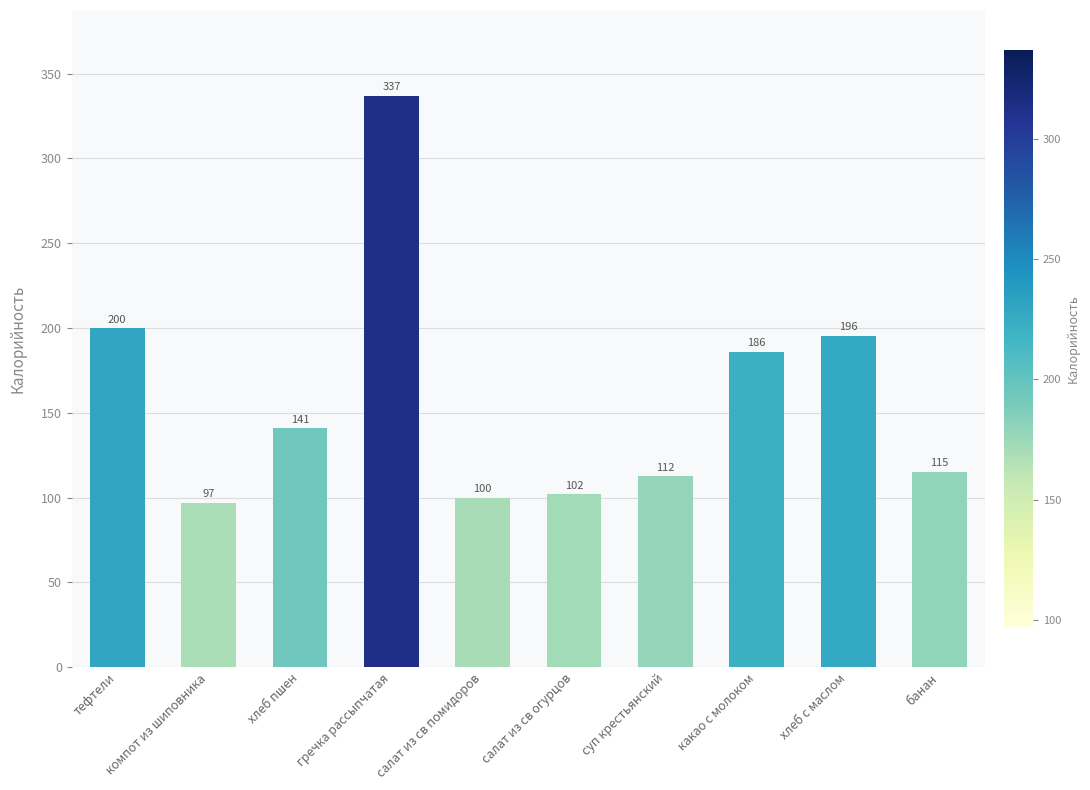

How many series are shown in this chart?

1